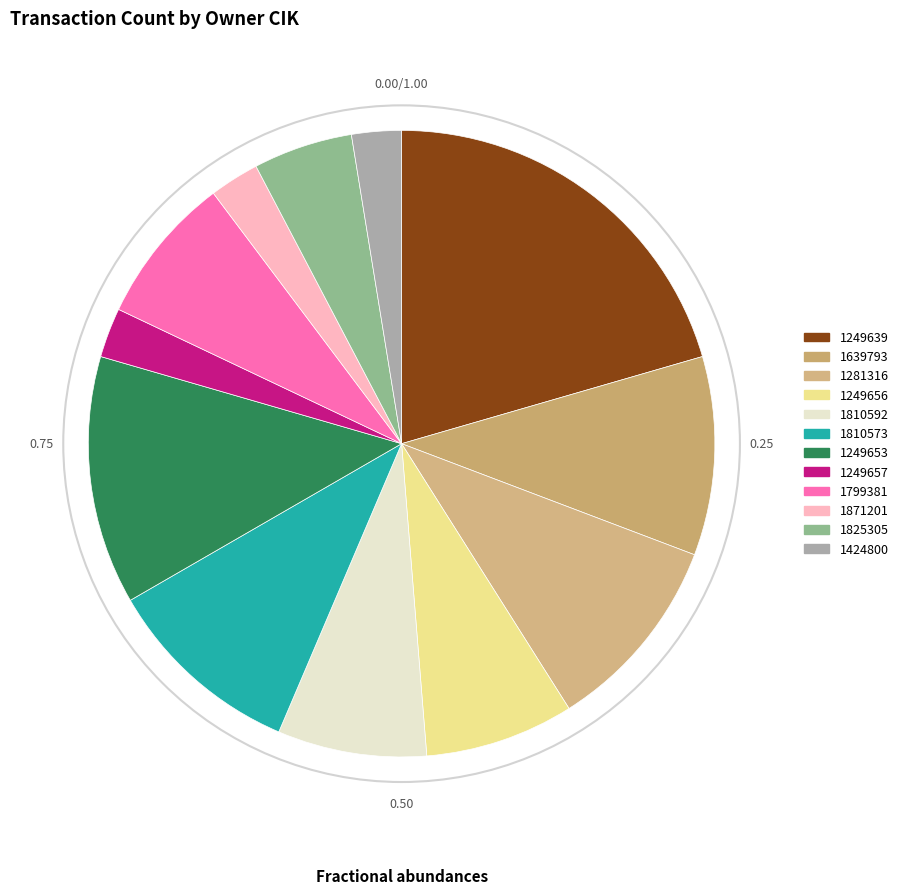

Is it true that 1825305 is 16% of the pie?

False